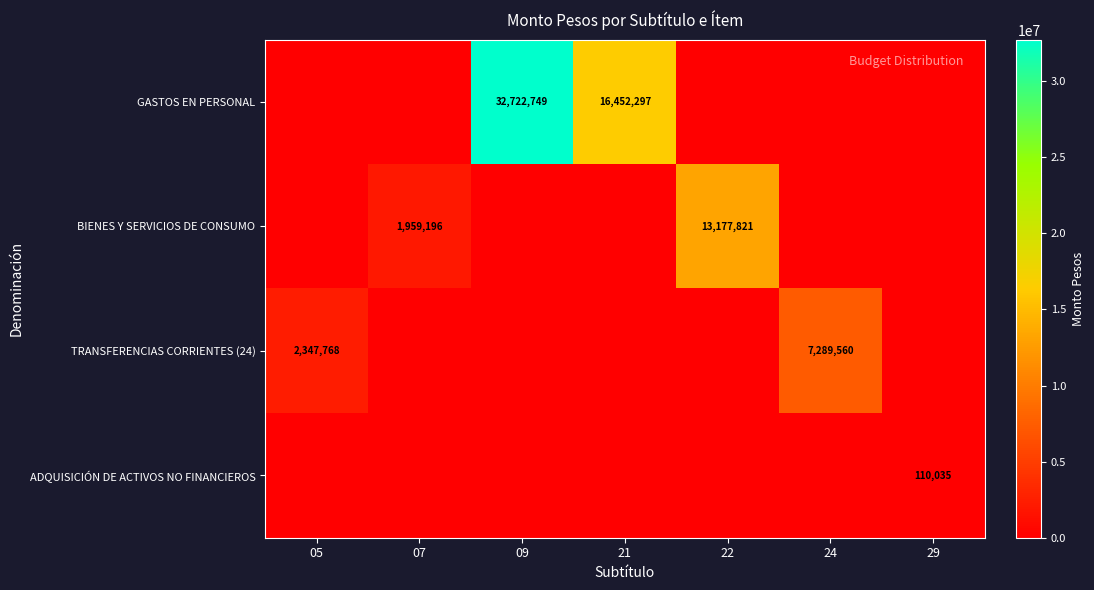

Between 29 and 21, which is larger?

21